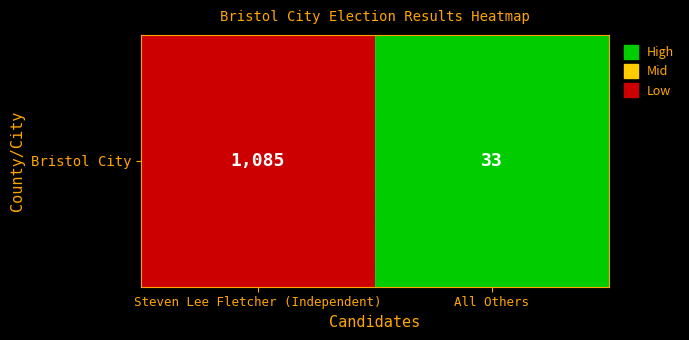

The value at All Others is 16. True or false?

False